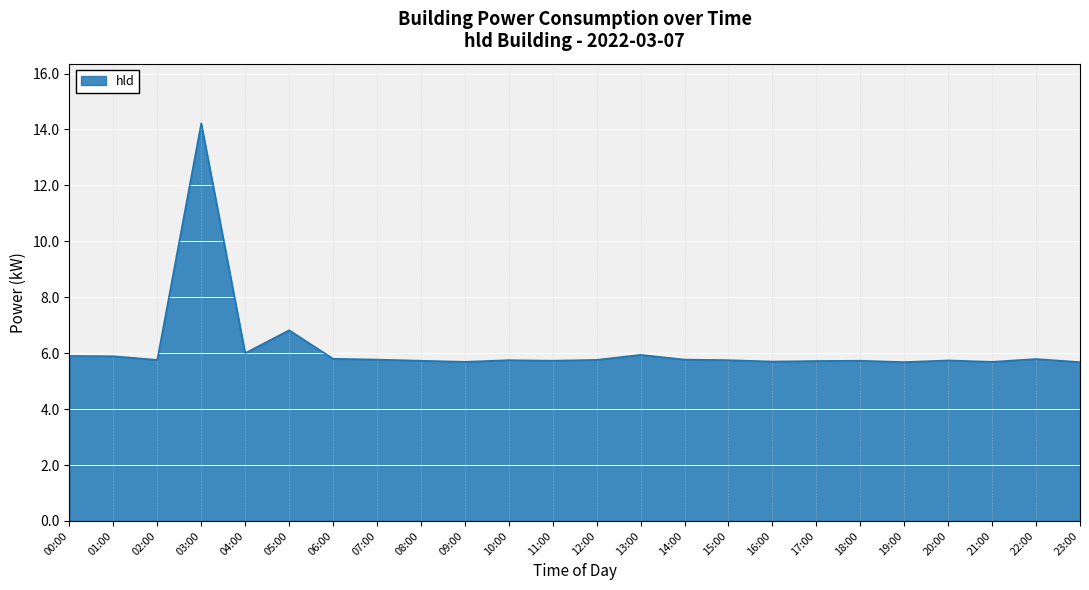

What is the sum of the values at 03:00 and 17:00?

19.9